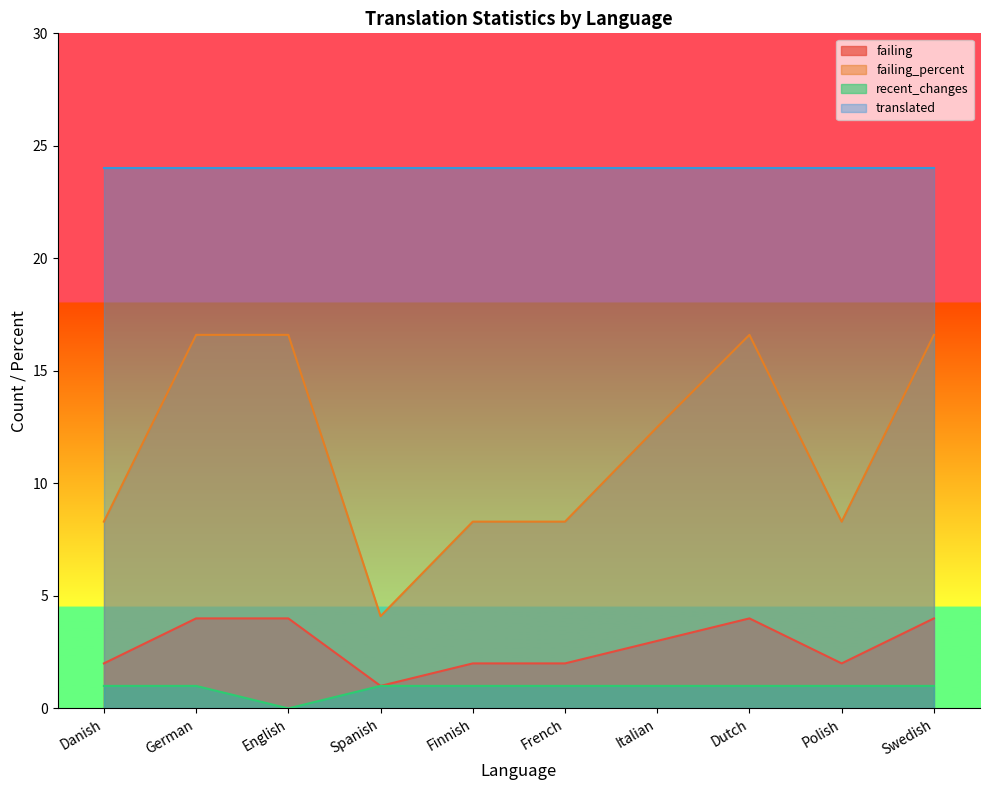

At which label is failing_percent closest to 10?

Danish